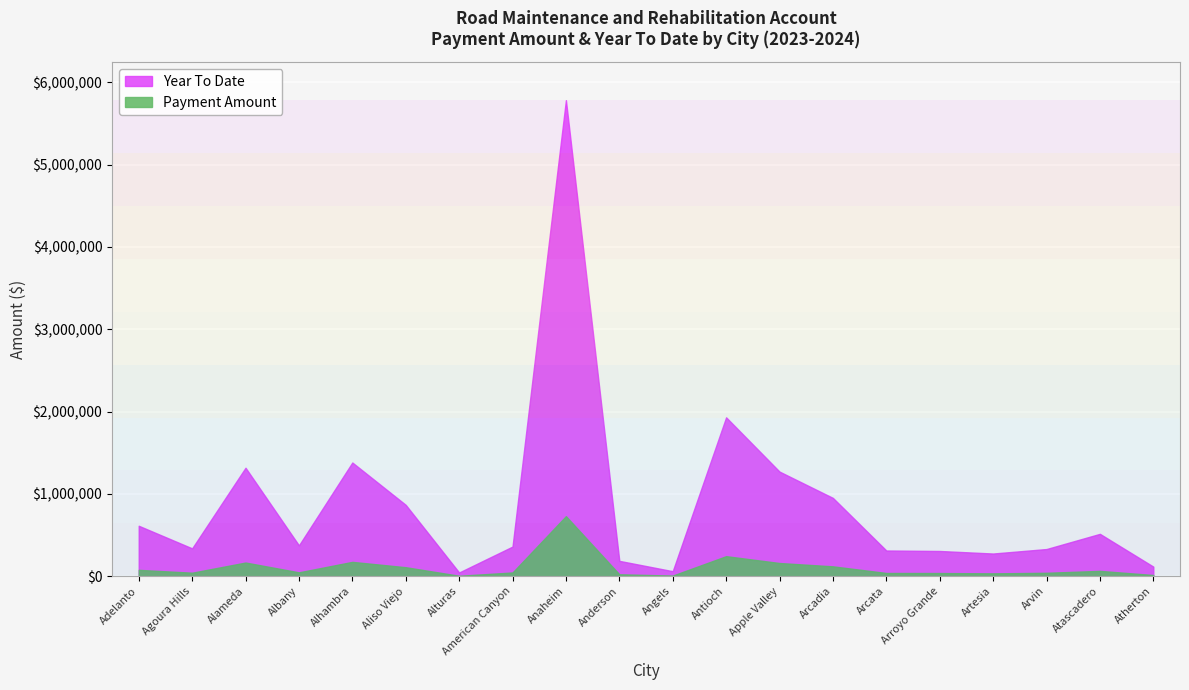

Which series has the largest total across all categories?

Year To Date